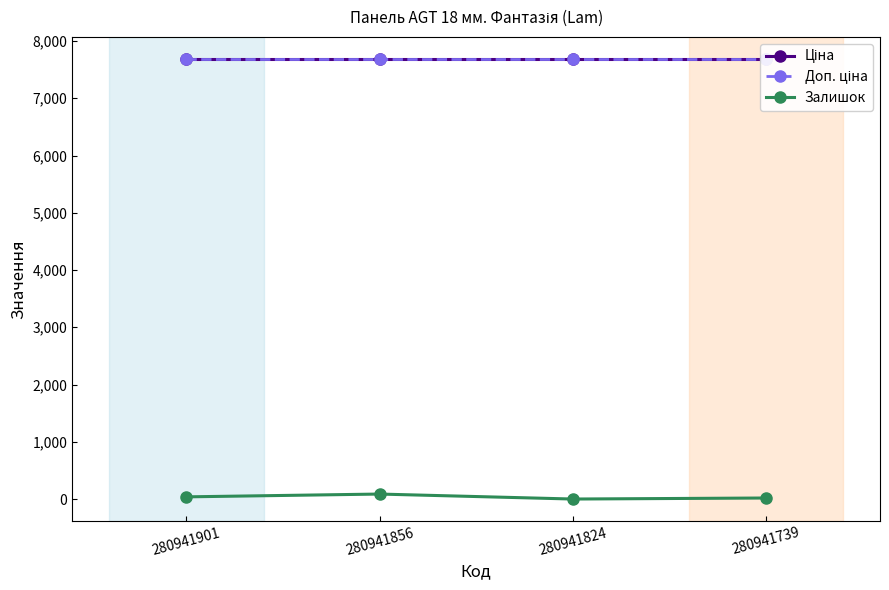

What is the sum of the Ціна values at 280941739 and 280941901?

15376.0